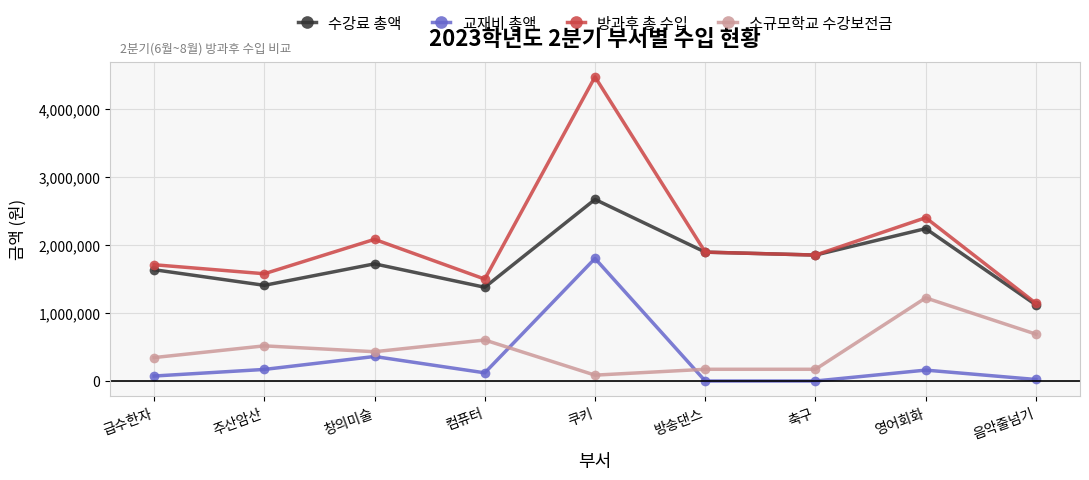

What is the label of the 7th point from the left?

축구